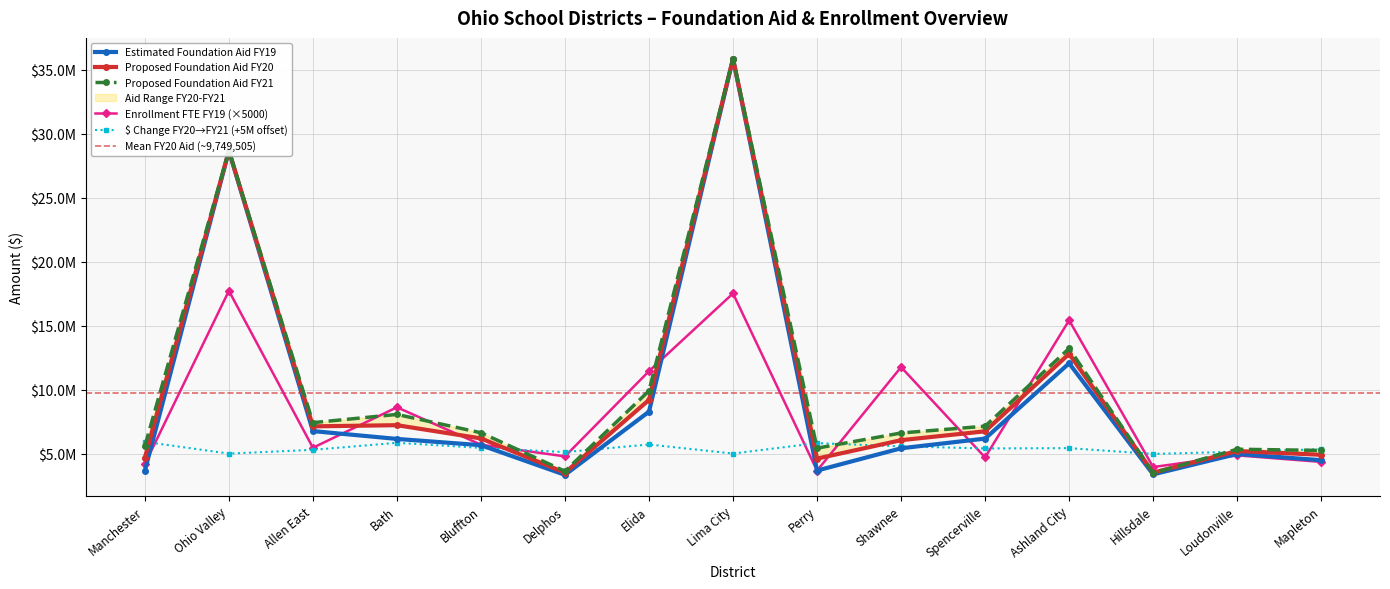

Rank the categories by Proposed Foundation Aid FY20 value from lowest to highest.

Delphos, Hillsdale, Perry, Manchester, Mapleton, Loudonville, Shawnee, Bluffton, Spencerville, Allen East, Bath, Elida, Ashland City, Ohio Valley, Lima City